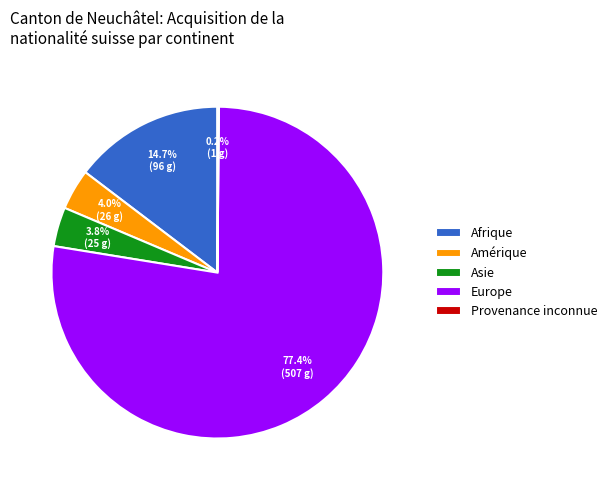

Between Amérique and Europe, which is larger?

Europe